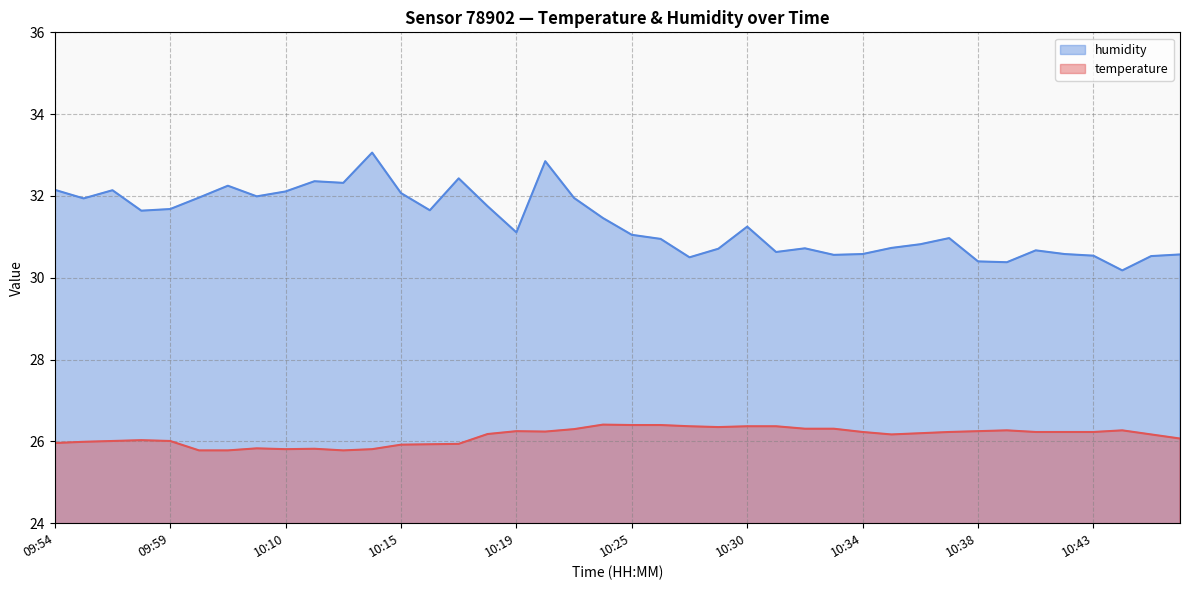

How many values in the temperature series are below 26?

12